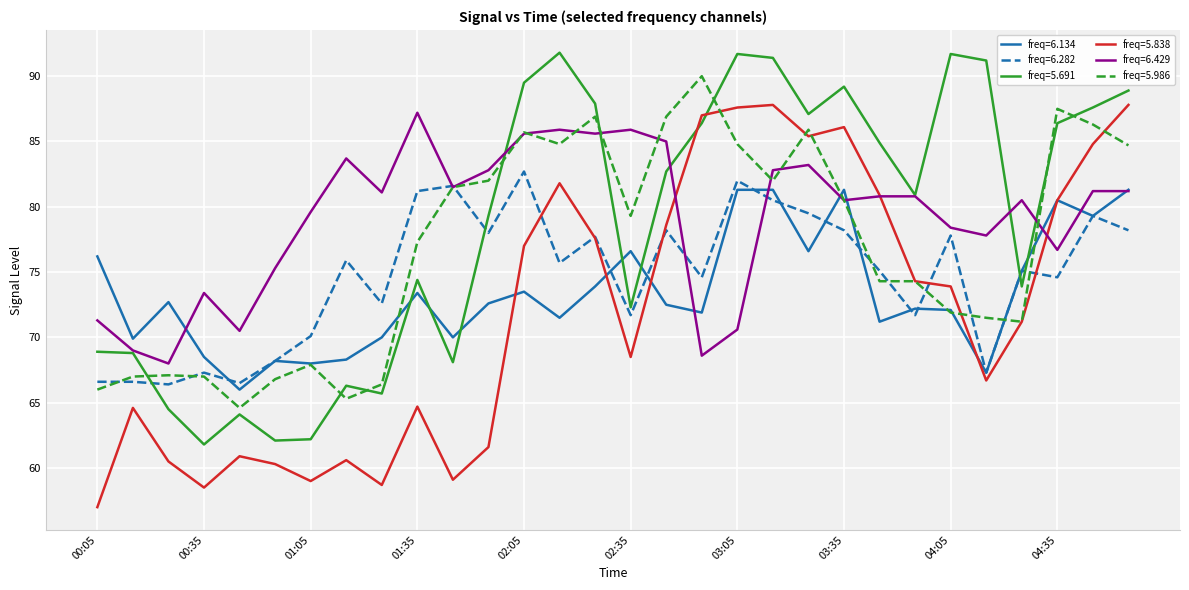

What is the maximum value for freq=5.986?

90.0